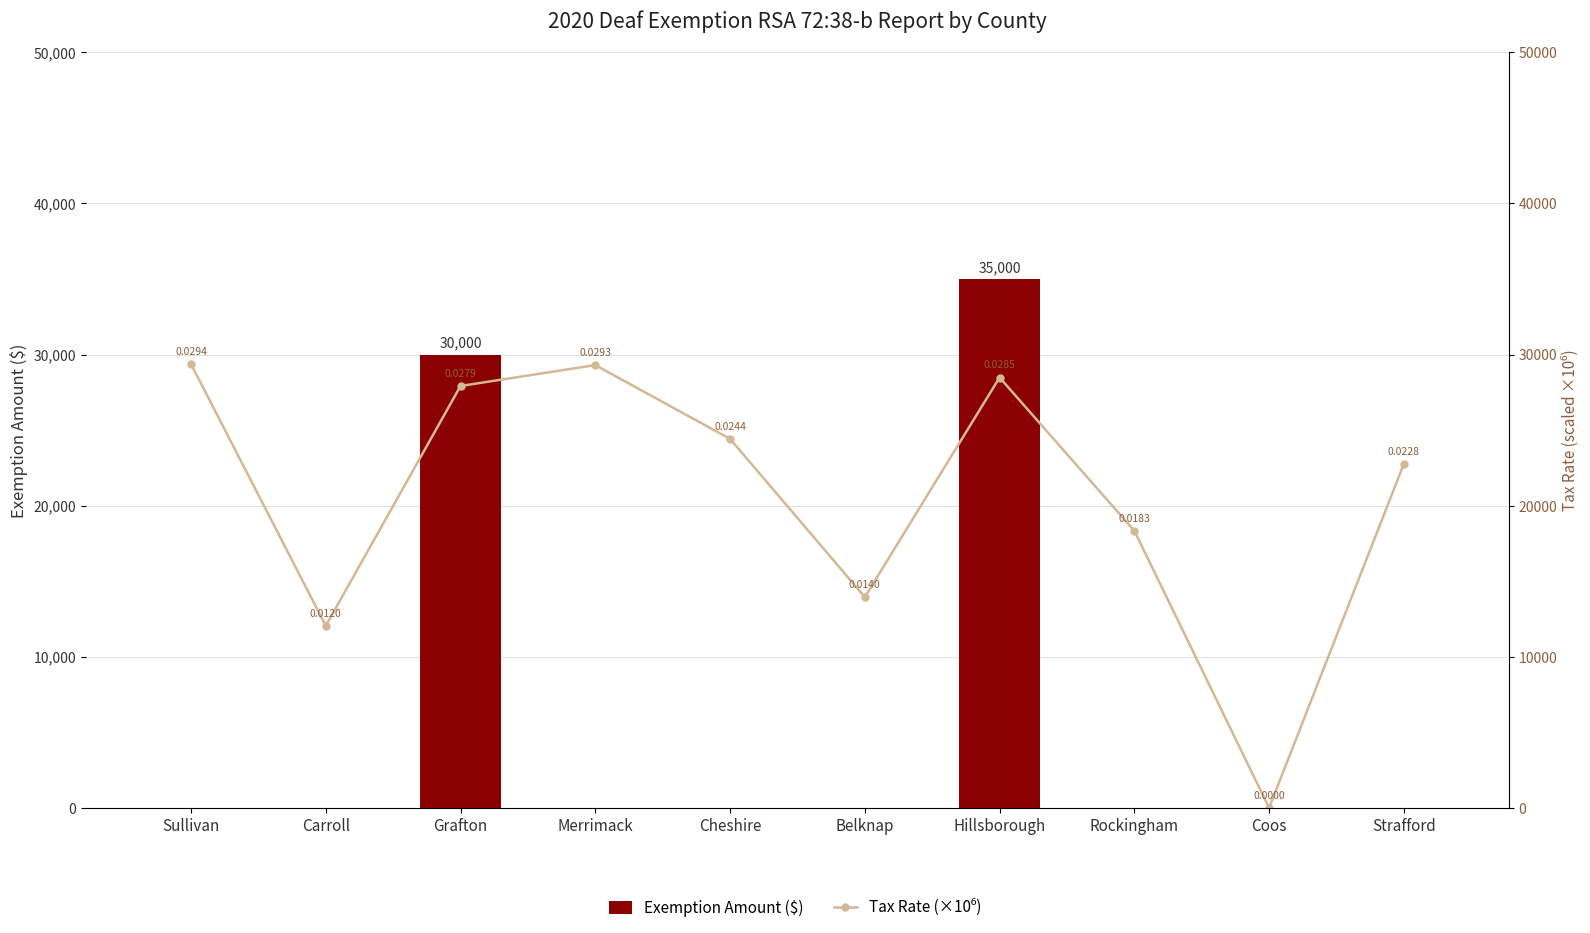

At which label is Tax Rate (×10⁶) closest to 14685?

Belknap